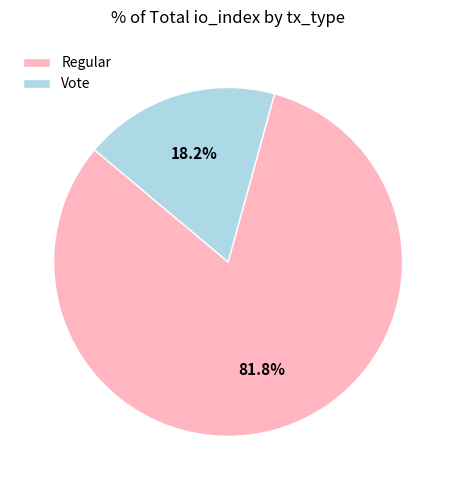

True or false: Vote accounts for 18% of the total.

True